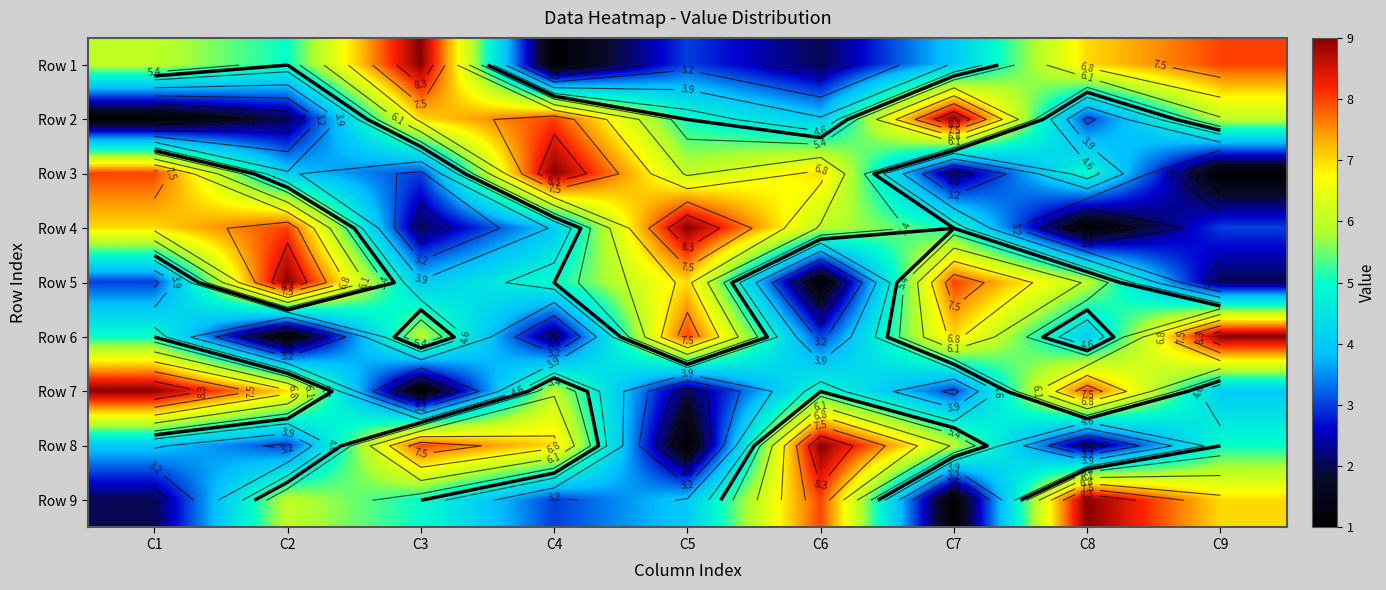

How many values in the Row 7 series are below 5?

4